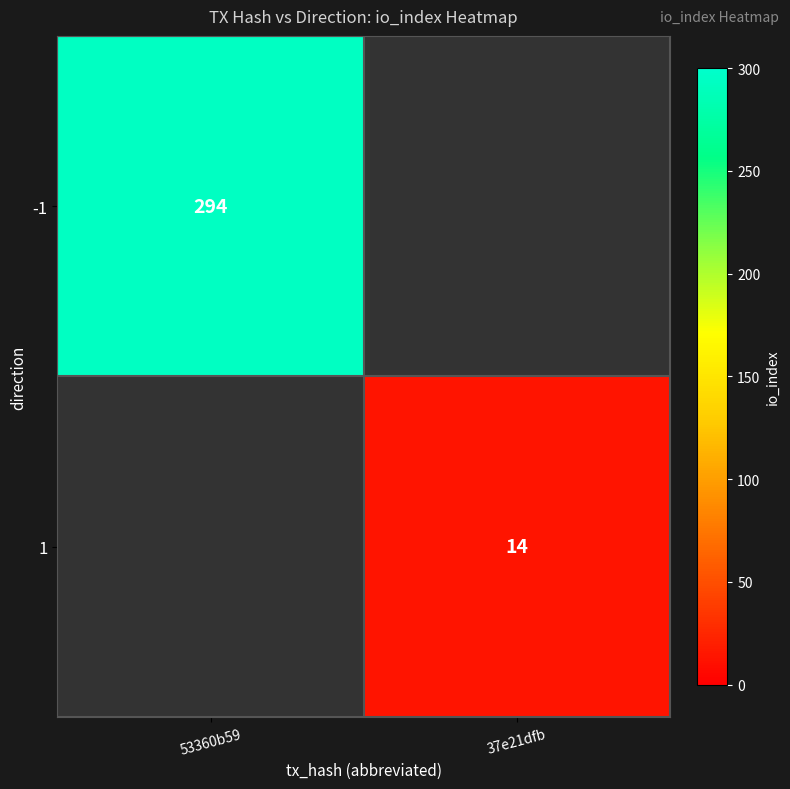

The value of -1 at 53360b59 is 76. True or false?

False